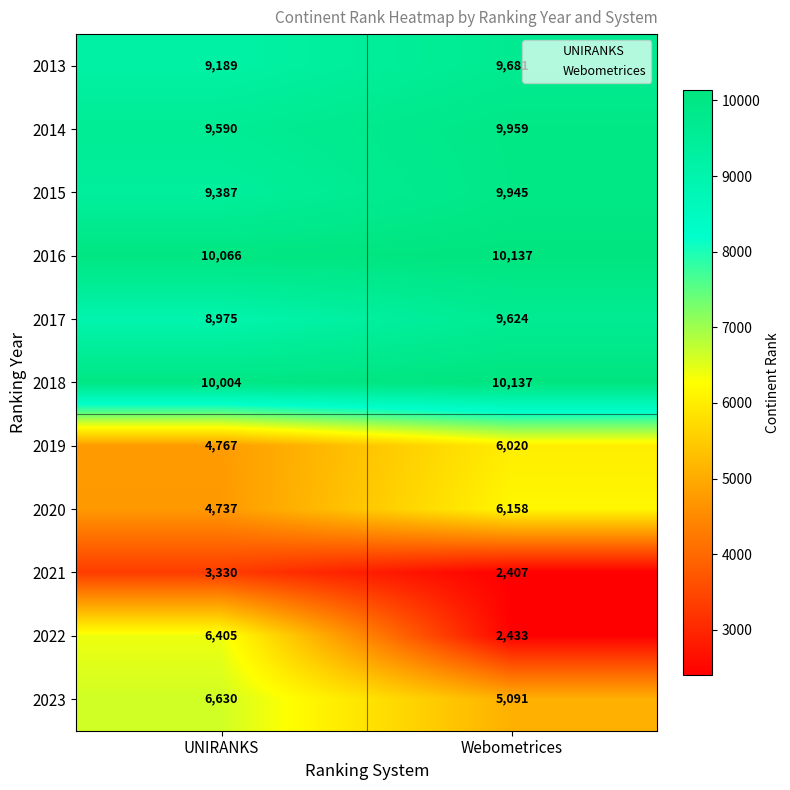

Where is 2021 nearest to the value 2868?

Webometrices